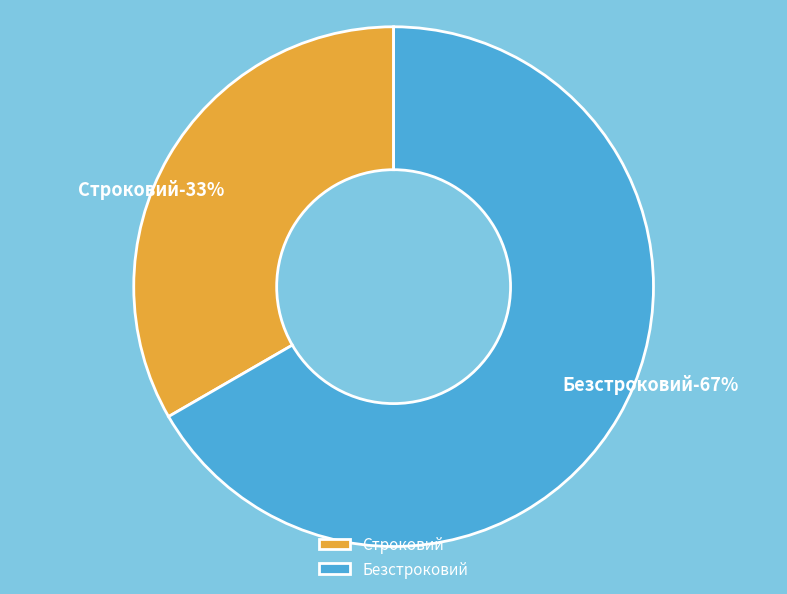

To the nearest percent, what is the combined percentage of Строковий and Безстроковий?

100%